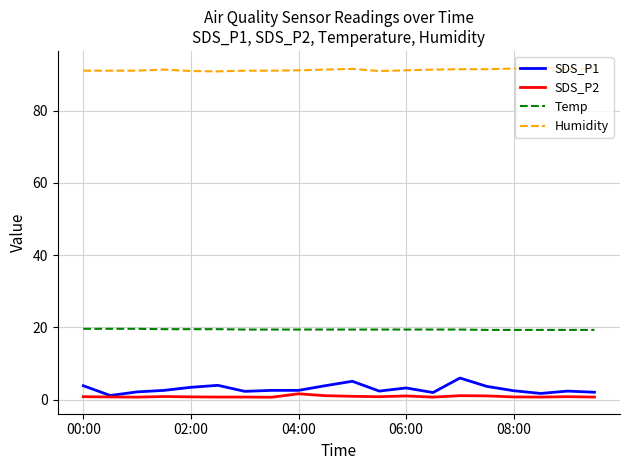

At how many categories does at least one series exceed 46?

20